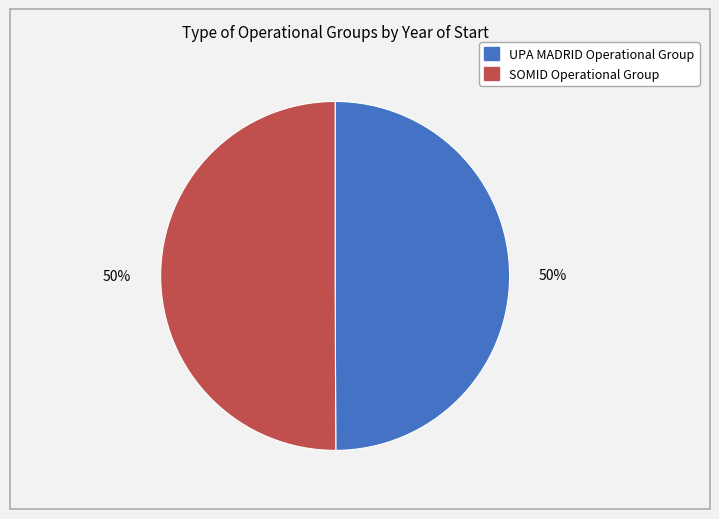

What percentage is the SOMID Operational Group slice, to the nearest percent?

50%